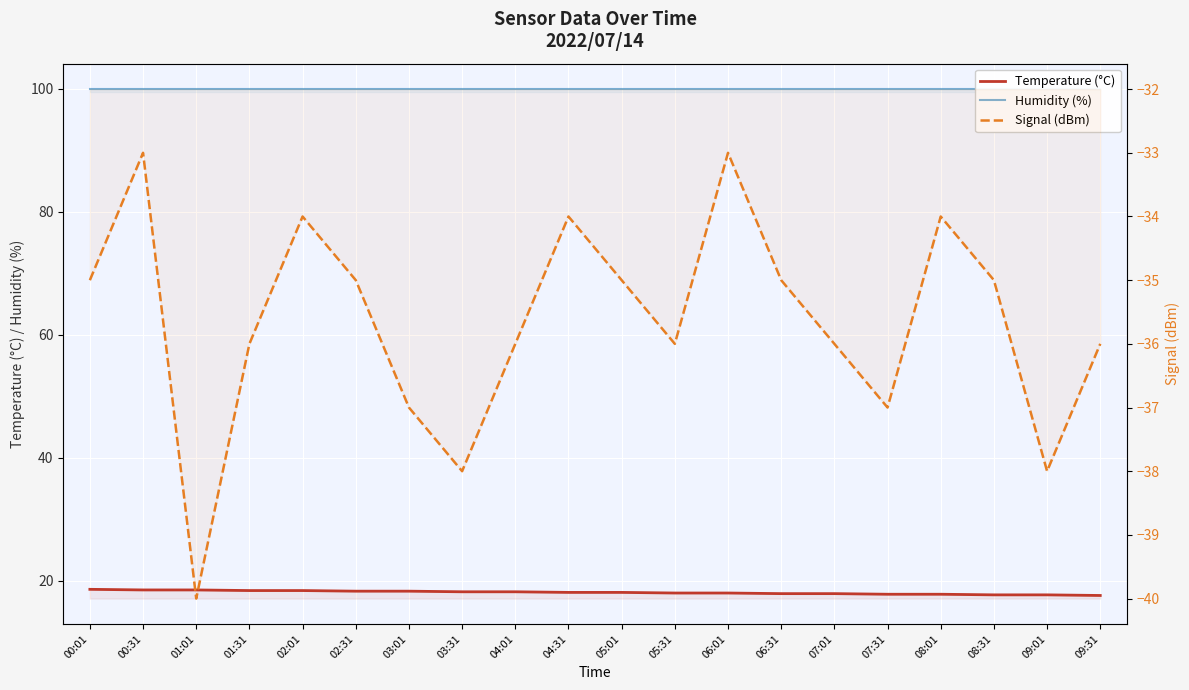

What is the difference between the maximum and second lowest values in the Signal (dBm) series?

5.0